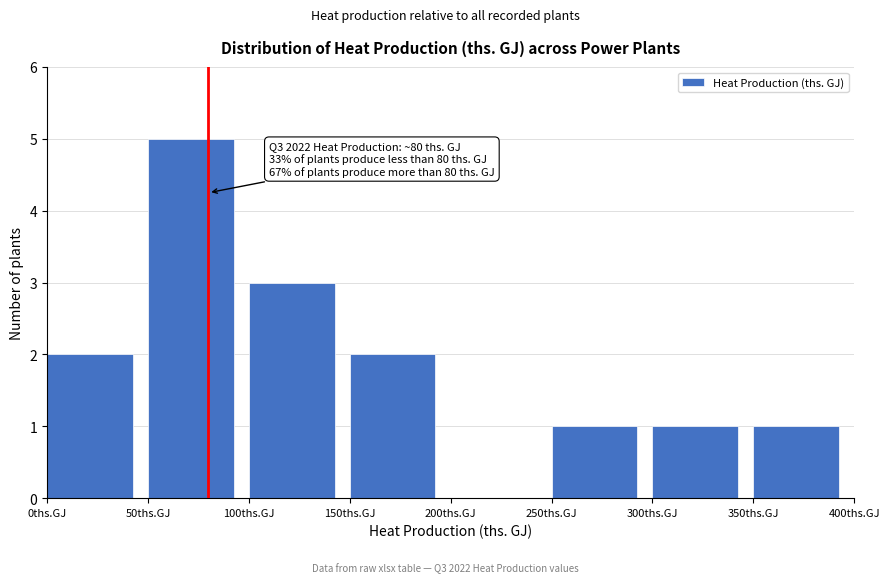

Which range on the x-axis has the tallest bar?

50 to 100